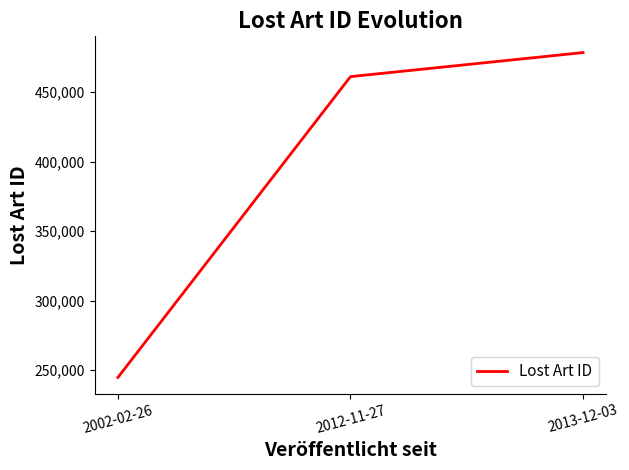

Count the number of data series in this chart.

1